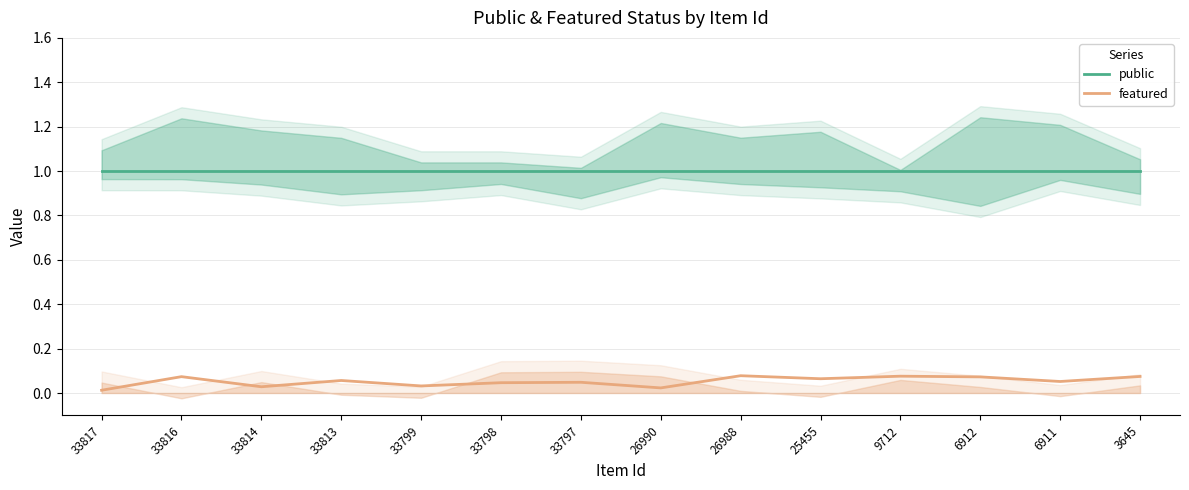

Where is featured nearest to the value 0?

33817